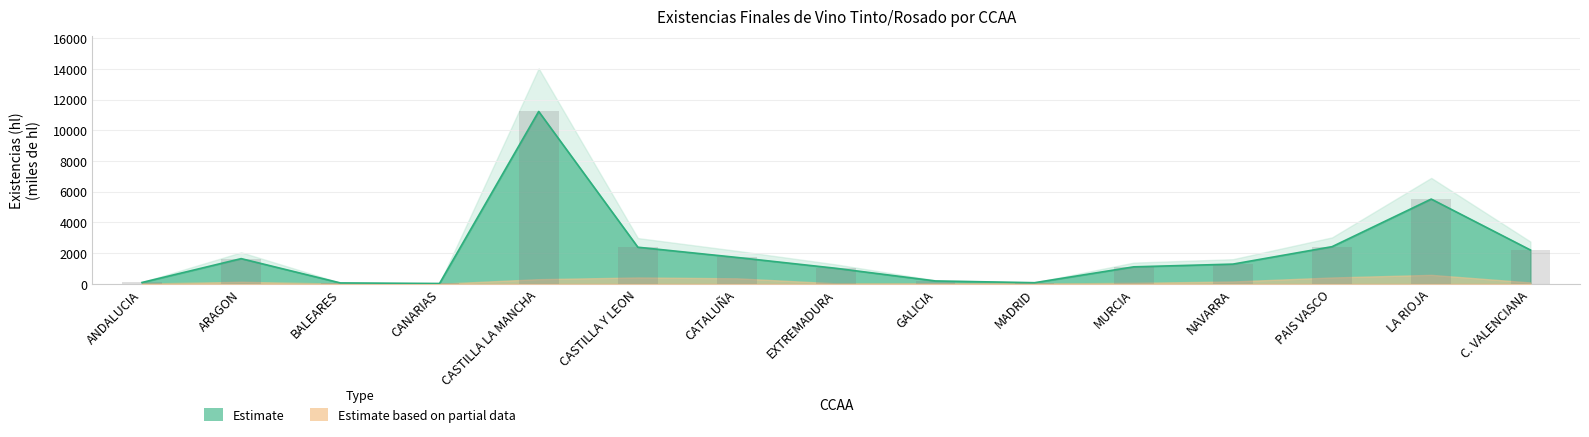

Where is the data nearest to the value 5620?

LA RIOJA